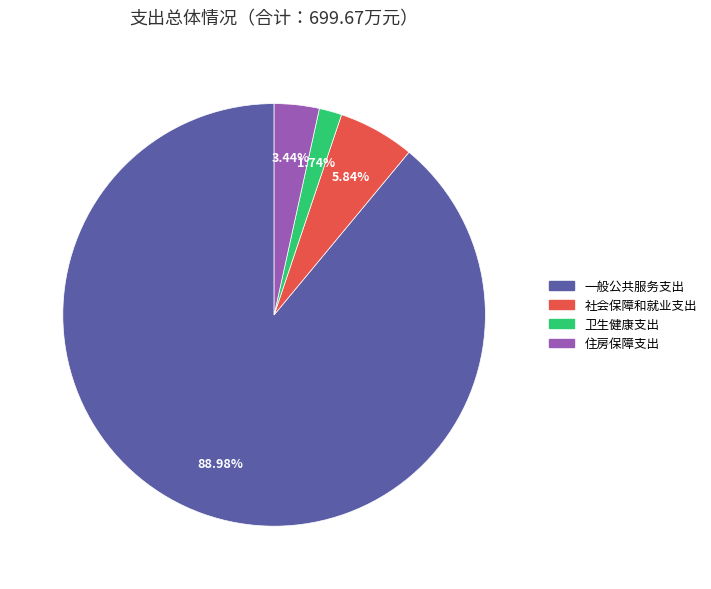

Between 社会保障和就业支出 and 卫生健康支出, which is larger?

社会保障和就业支出